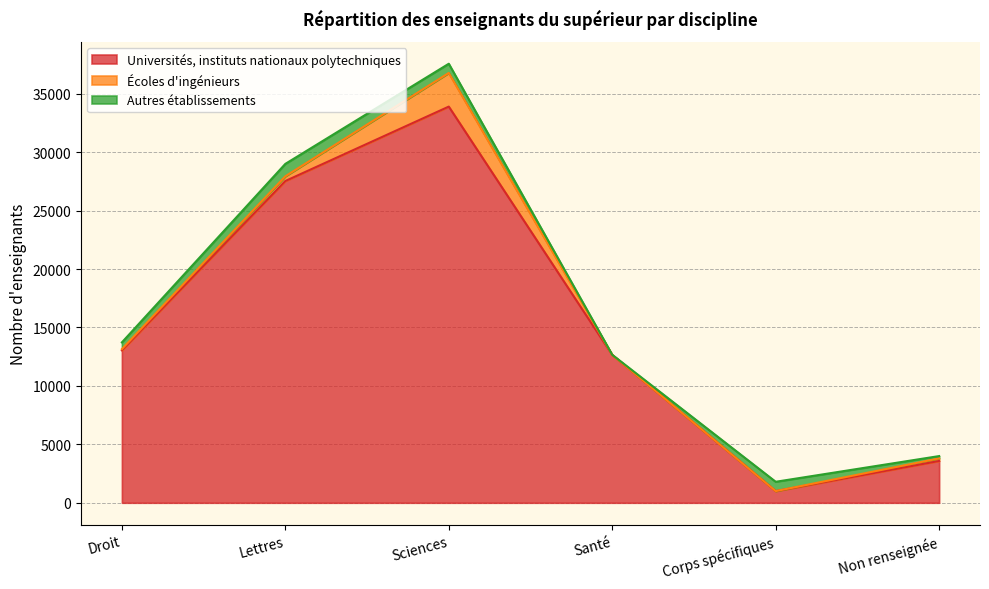

The Universités, instituts nationaux polytechniques series shows 5925 at Non renseignée. True or false?

False